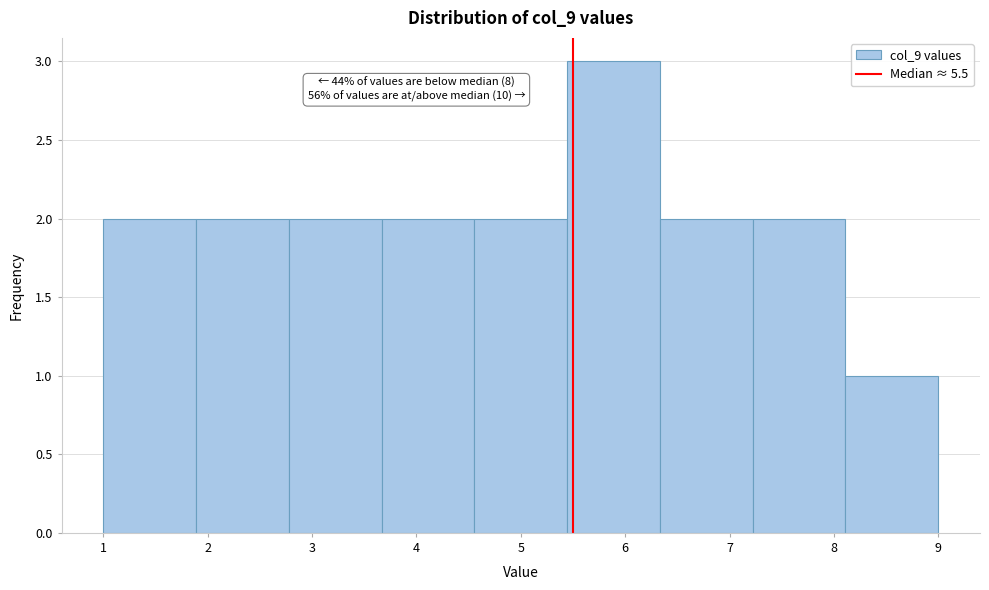

Which range on the x-axis has the tallest bar?

5.4 to 6.3